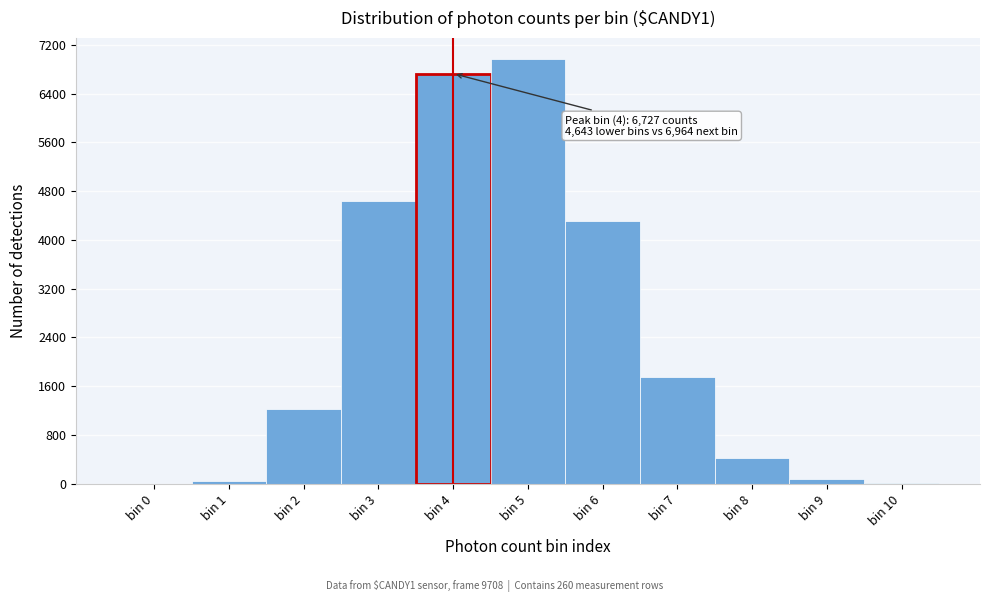

What is the change in value from bin 3 to bin 8?

-4223